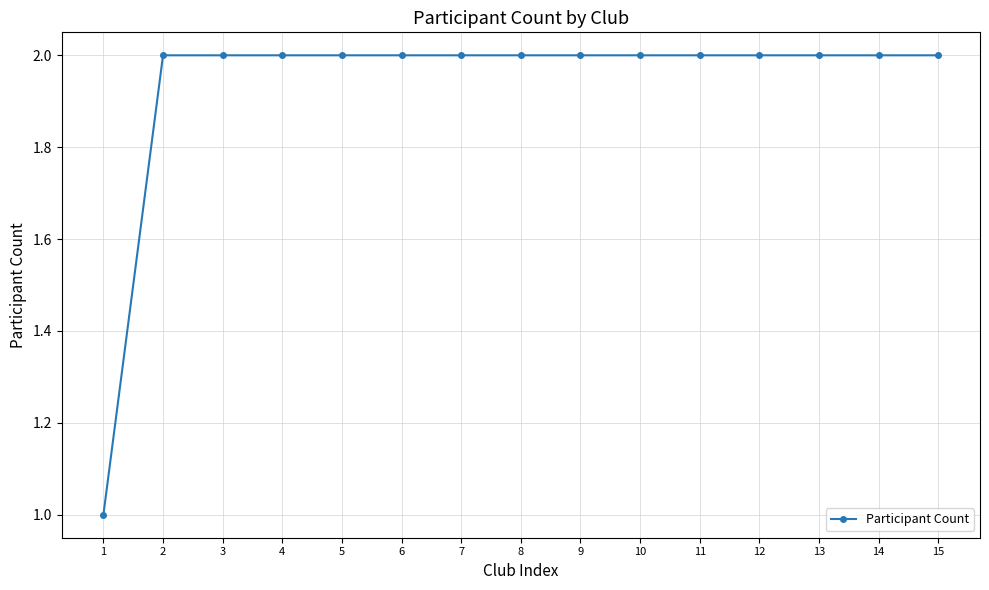

The chart shows a value of 2 at 5. True or false?

True